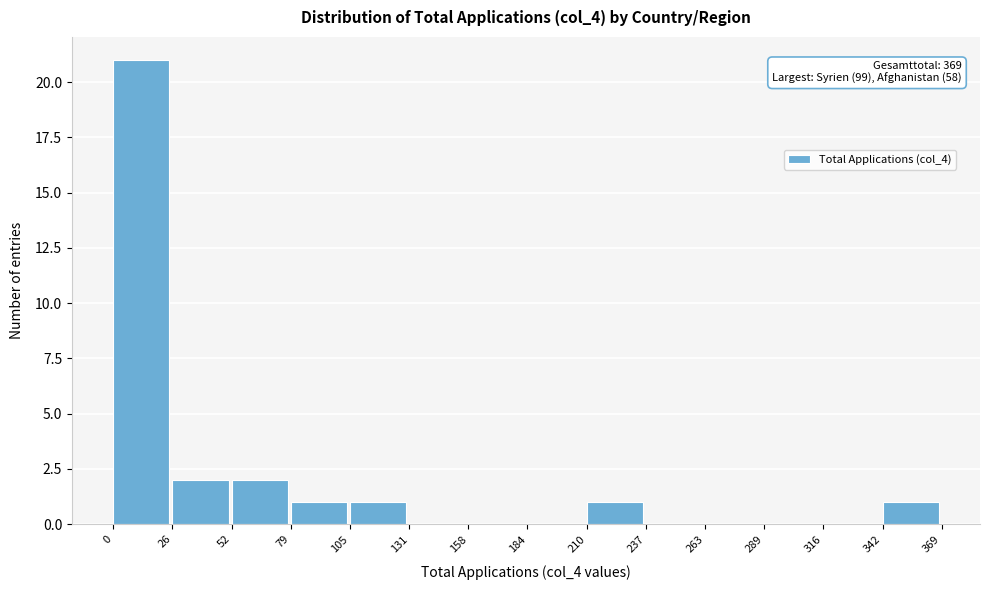

Which range on the x-axis has the tallest bar?

0 to 26